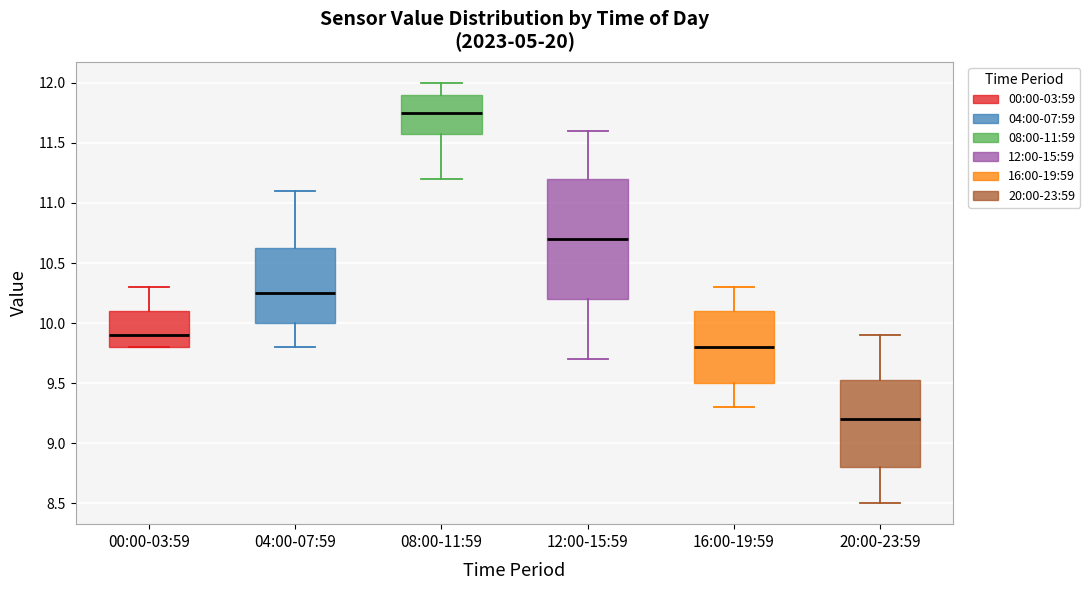

Where does the lower whisker of the box for 08:00-11:59 end on the y-axis? The values are not printed on the chart, so give them approximately, as read against the axis.

11.20